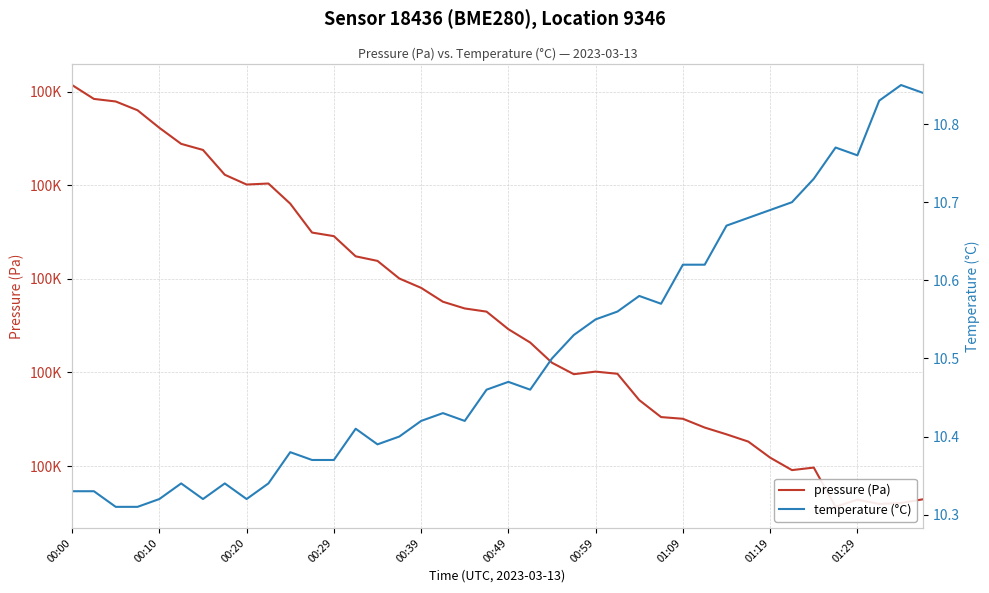

What is the label of the 32nd point from the left?

31